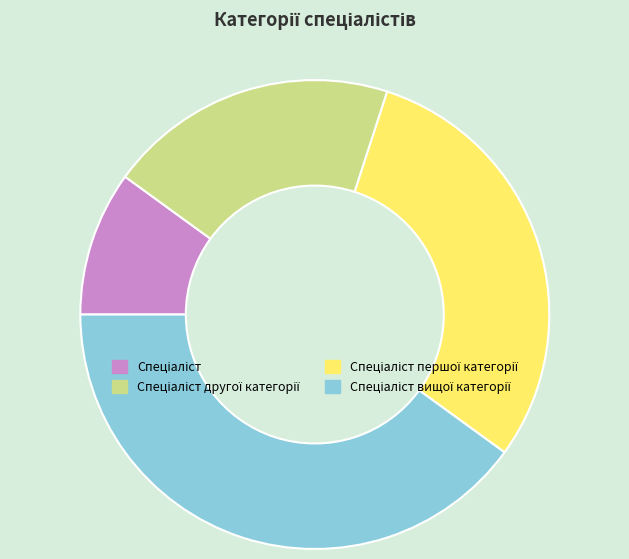

Does any single category account for the majority?

No